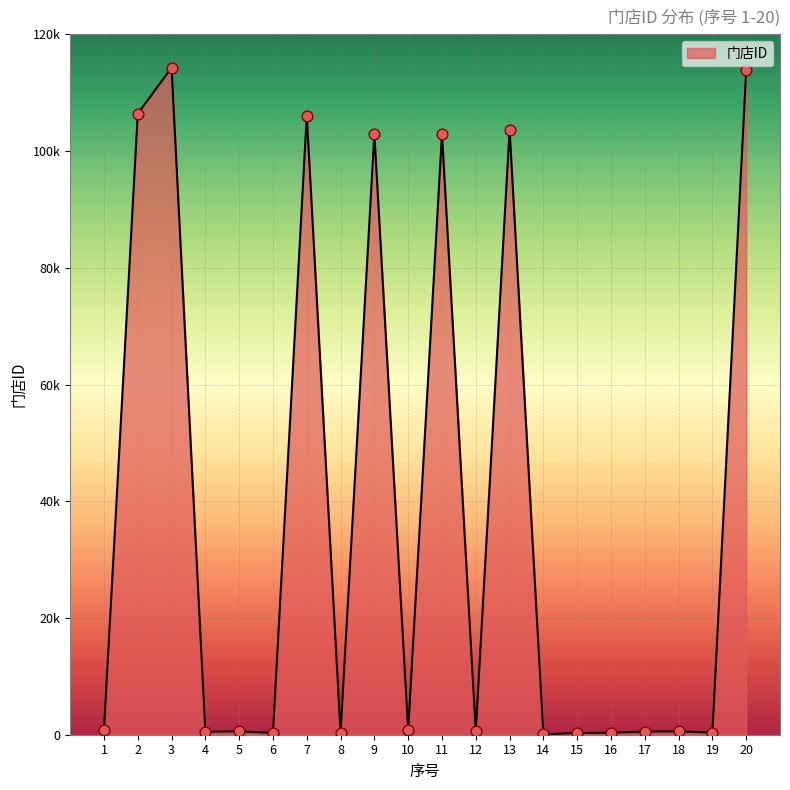

What is the change in value from 3 to 7?

-8220